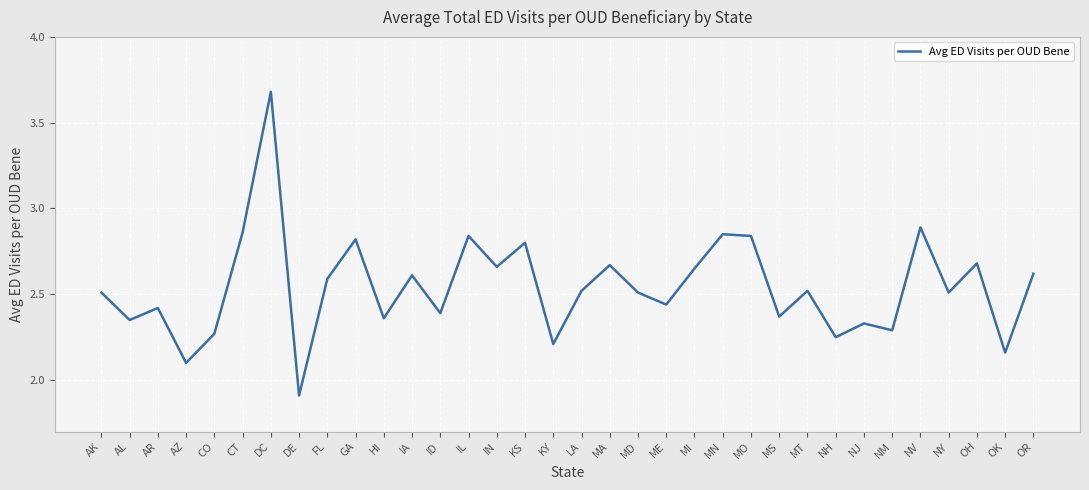

What is the sum of the values at IA and KY?

4.8